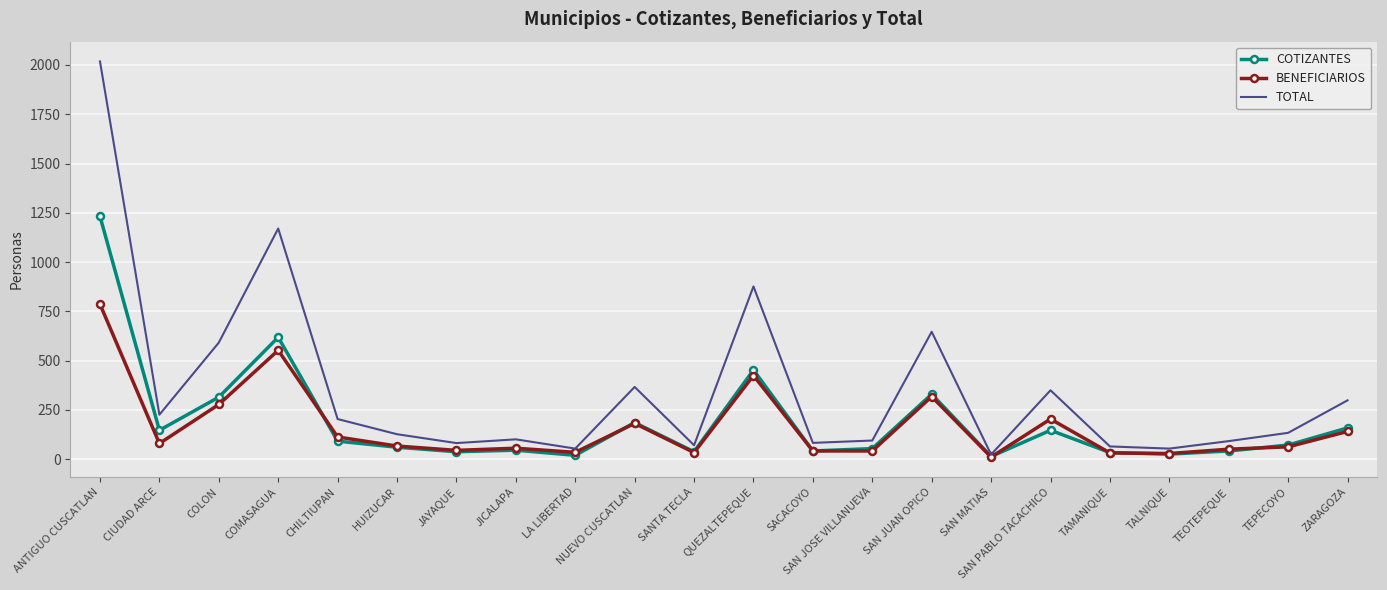

What is the label of the 18th point from the left?

TAMANIQUE